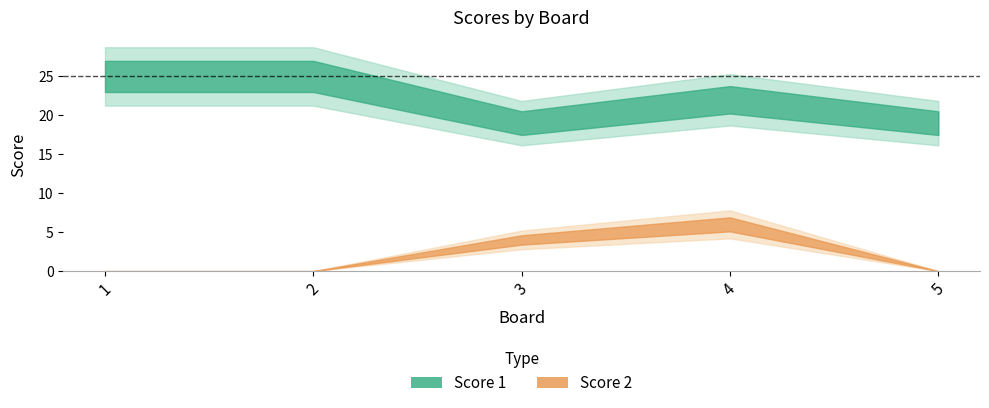

Reading left to right, transcribe all the data shown in this chart.

Score 1: 1=25	2=25	3=19	4=22	5=19
Score 2: 1=0	2=0	3=4	4=6	5=0